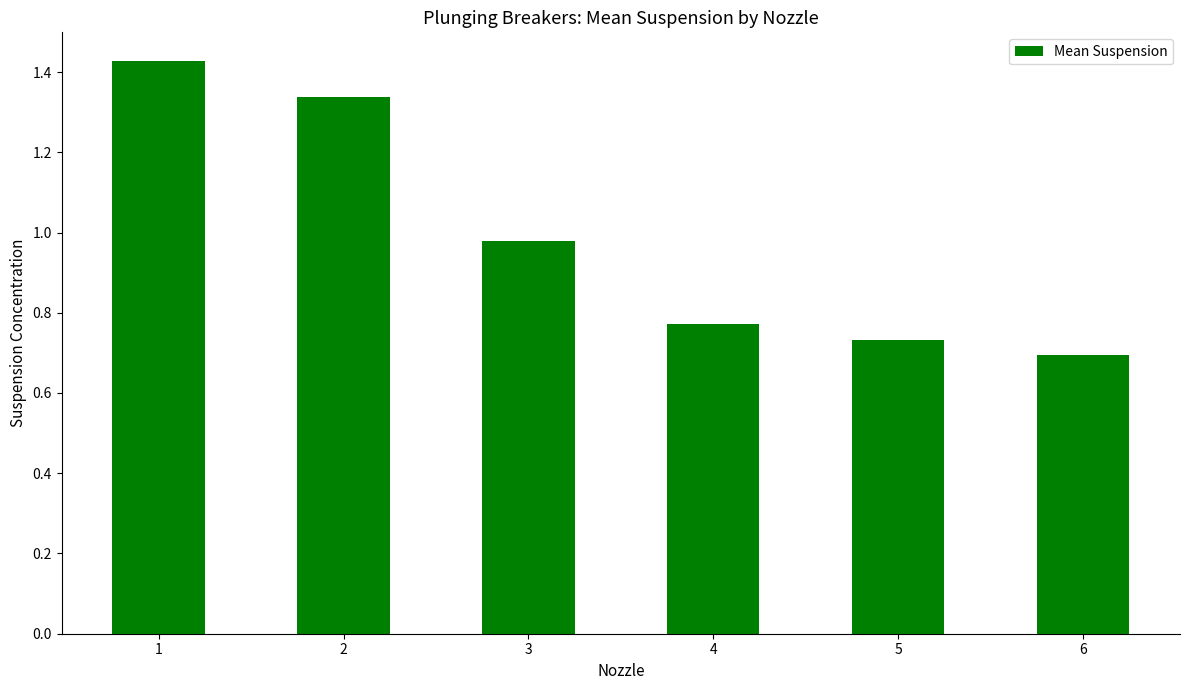

Which category has the lowest value across all series?

6